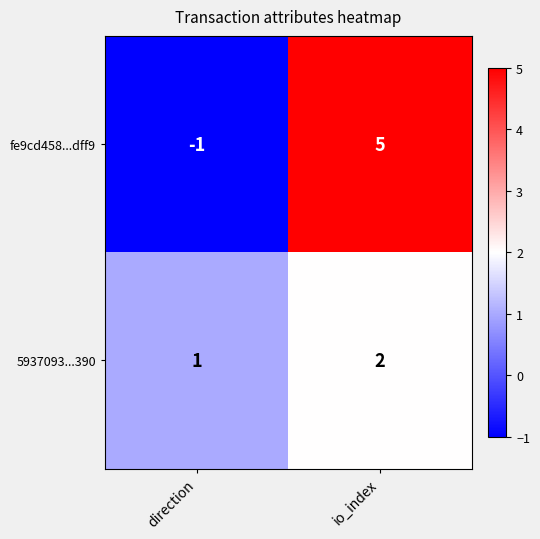

At direction, list the series in order from largest to smallest.

5937093...390, fe9cd458...dff9